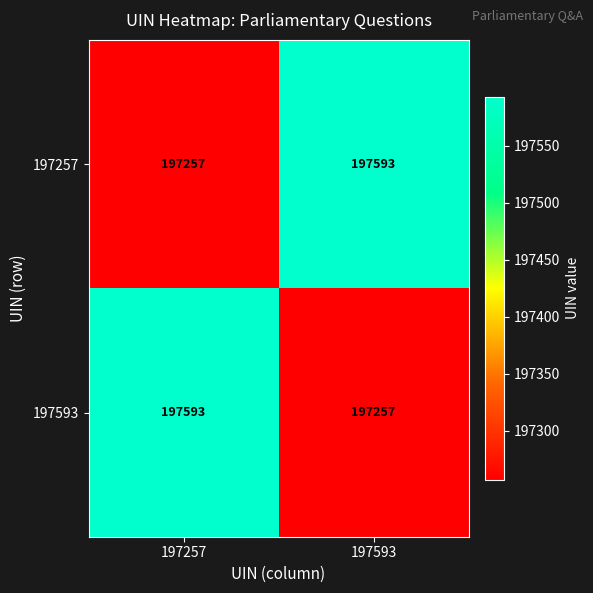

True or false: 197593 has a value of 336749 at 197593.

False